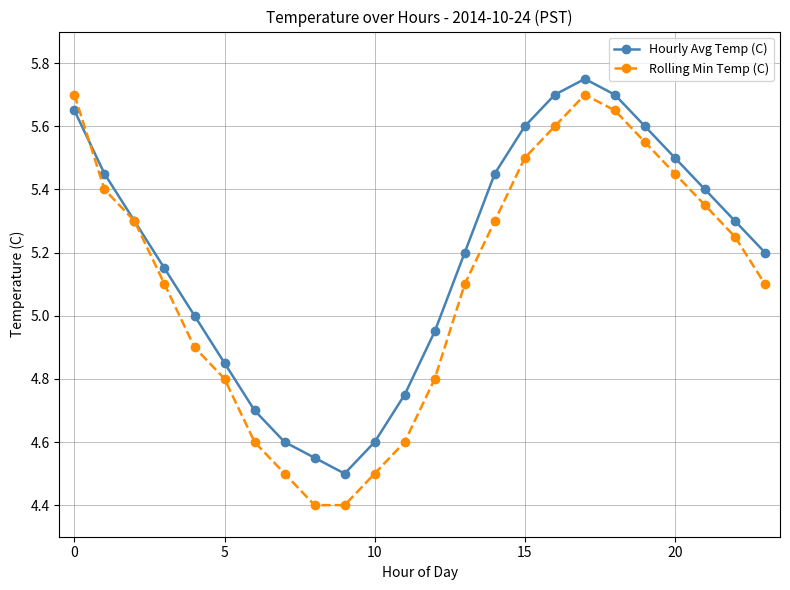

Which series has the largest total across all categories?

Hourly Avg Temp (C)